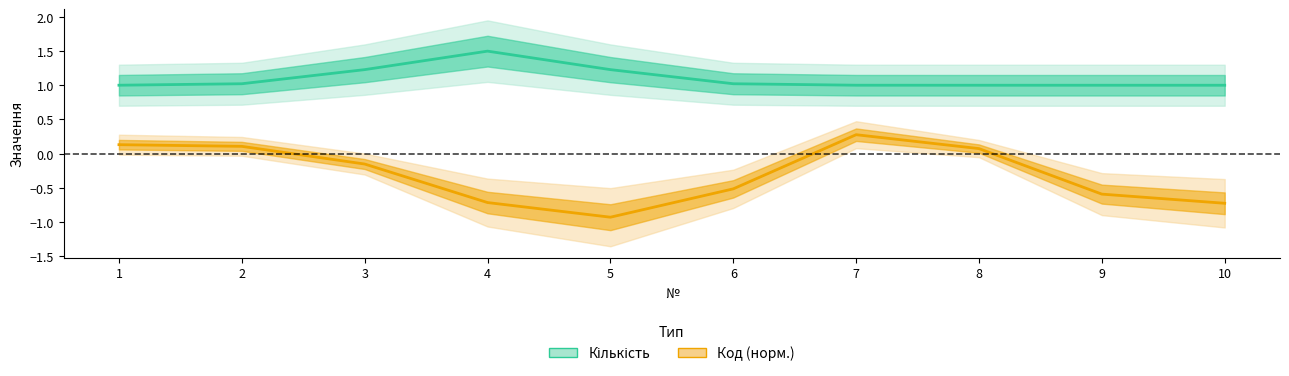

What is the smallest value displayed?

-0.9